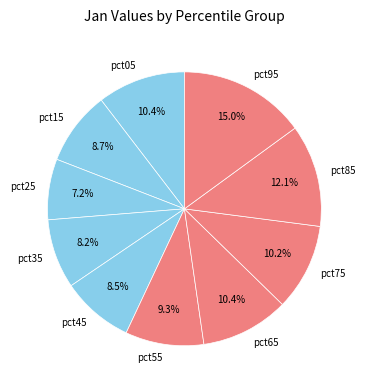

Combined, do pct95 and pct55 account for over 50%?

No